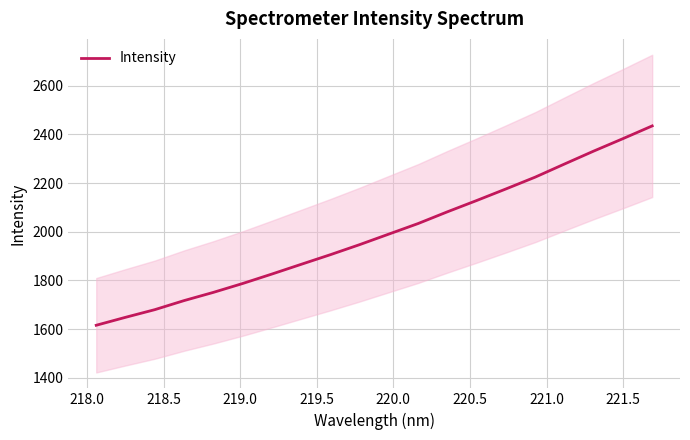

What is the smallest value displayed?

1615.8